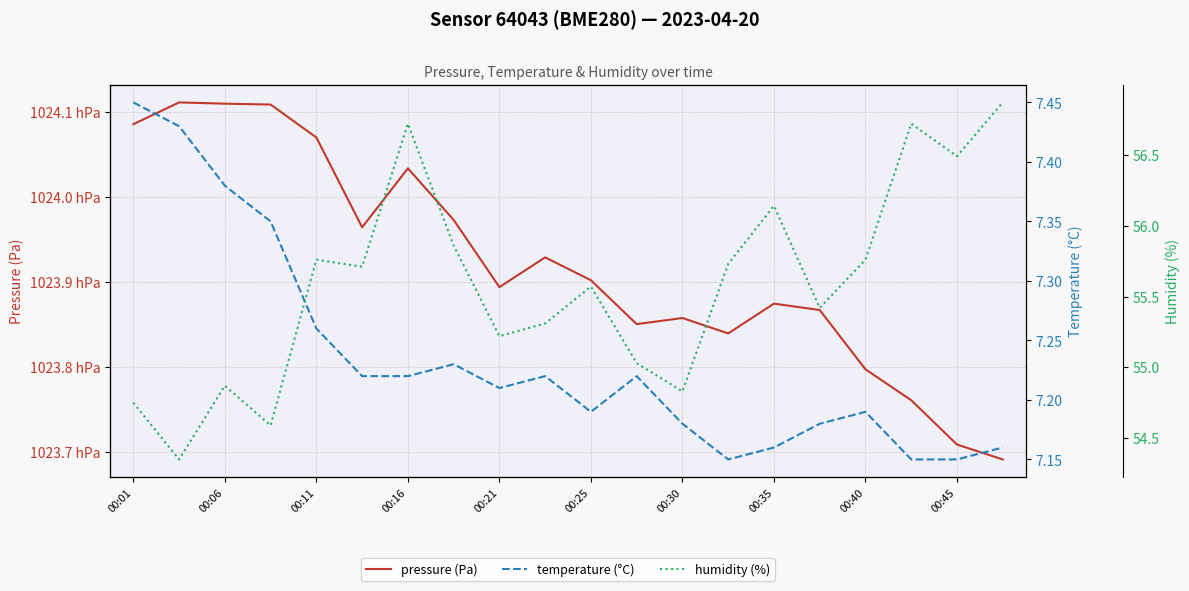

What is the value of the humidity (%) point at the 17th from the left?

55.8